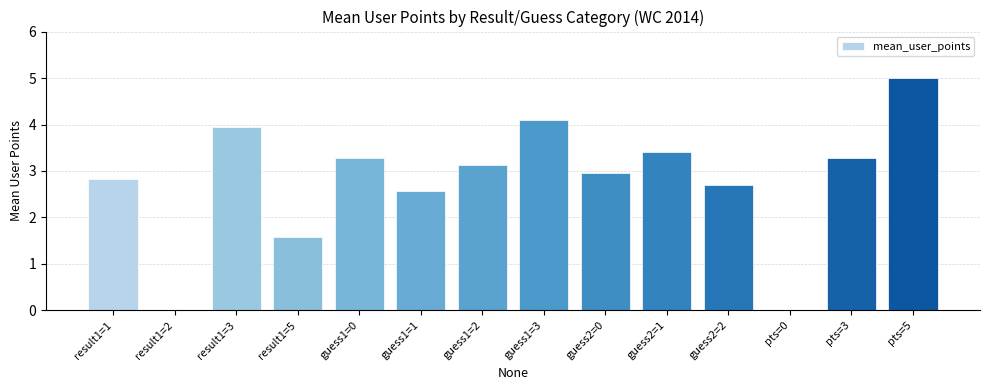

What value does the data have at guess2=1?

3.4